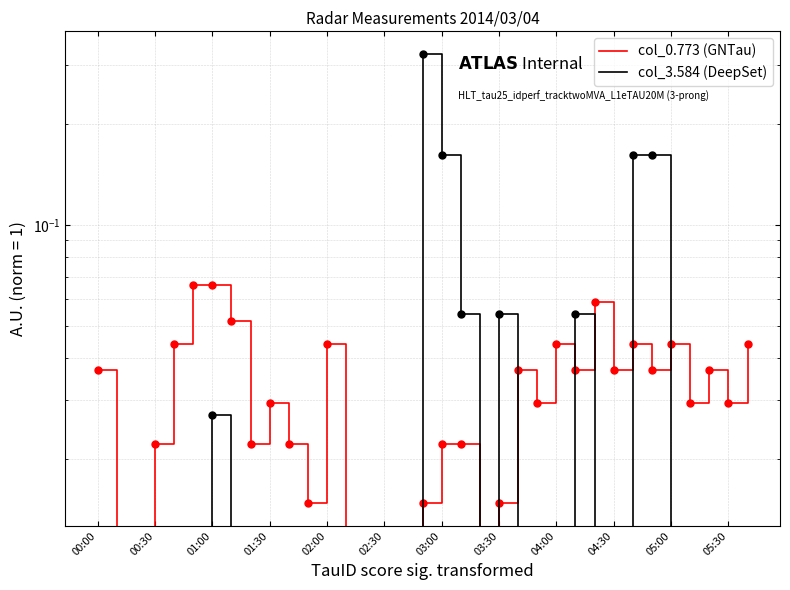

True or false: col_0.773 (GNTau) and col_3.584 (DeepSet) cross at least once.

True